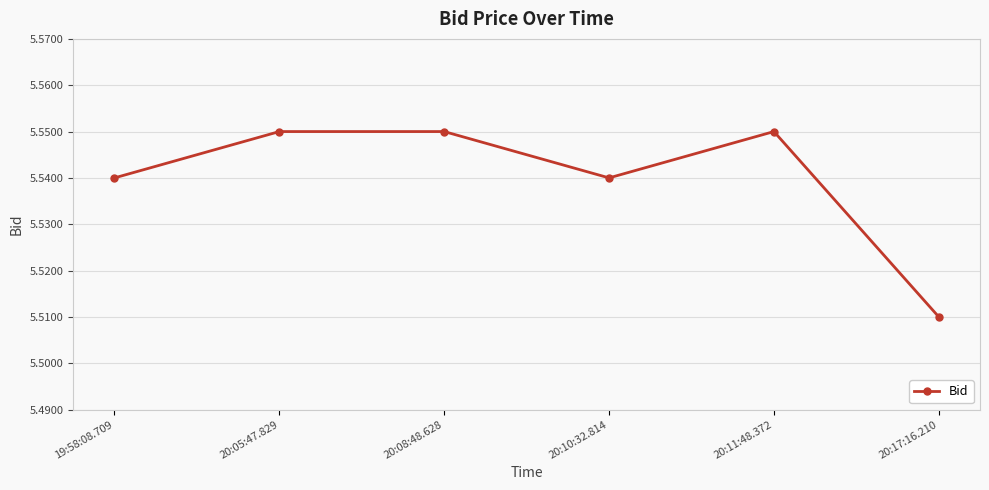

What is the ratio of the value at 20:11:48.372 to the value at 20:10:32.814?

1.0